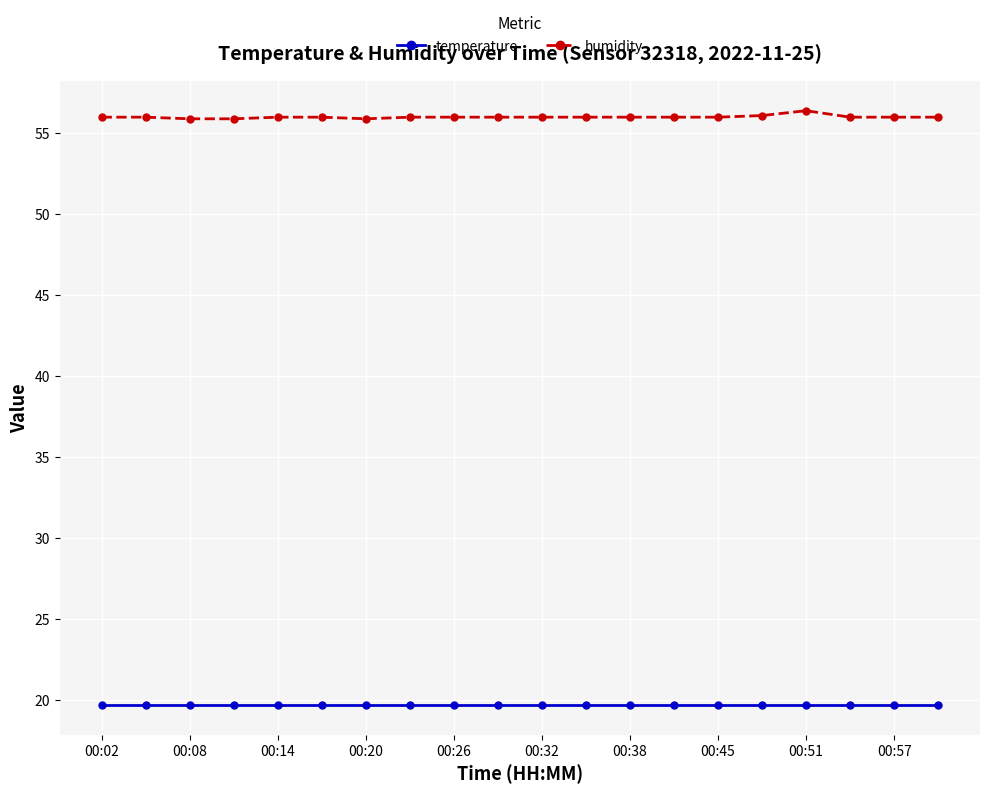

Does the chart display data point markers on the line(s)?

Yes